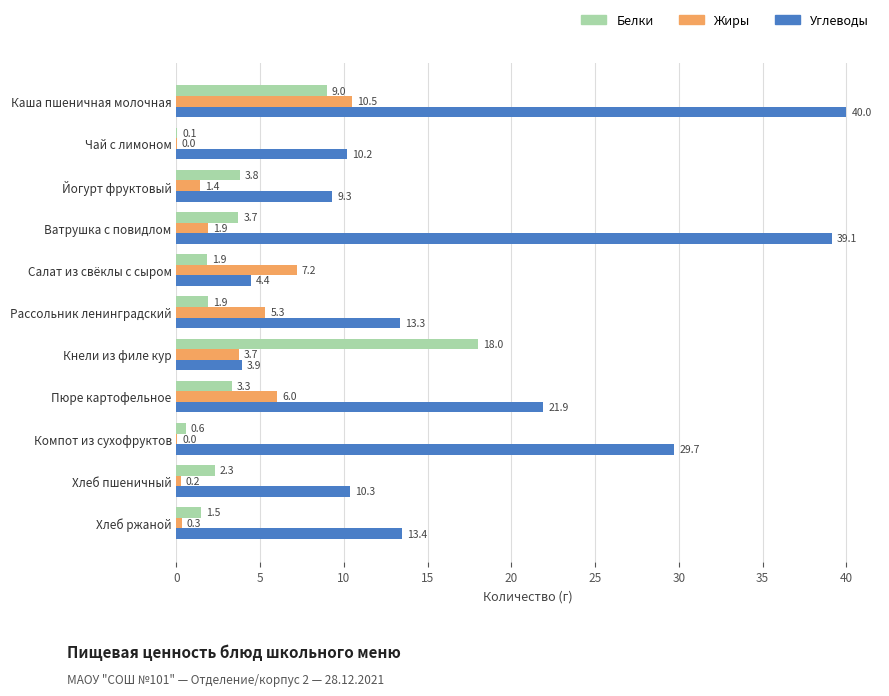

True or false: Белки has a value of 2.3 at Хлеб пшеничный.

True